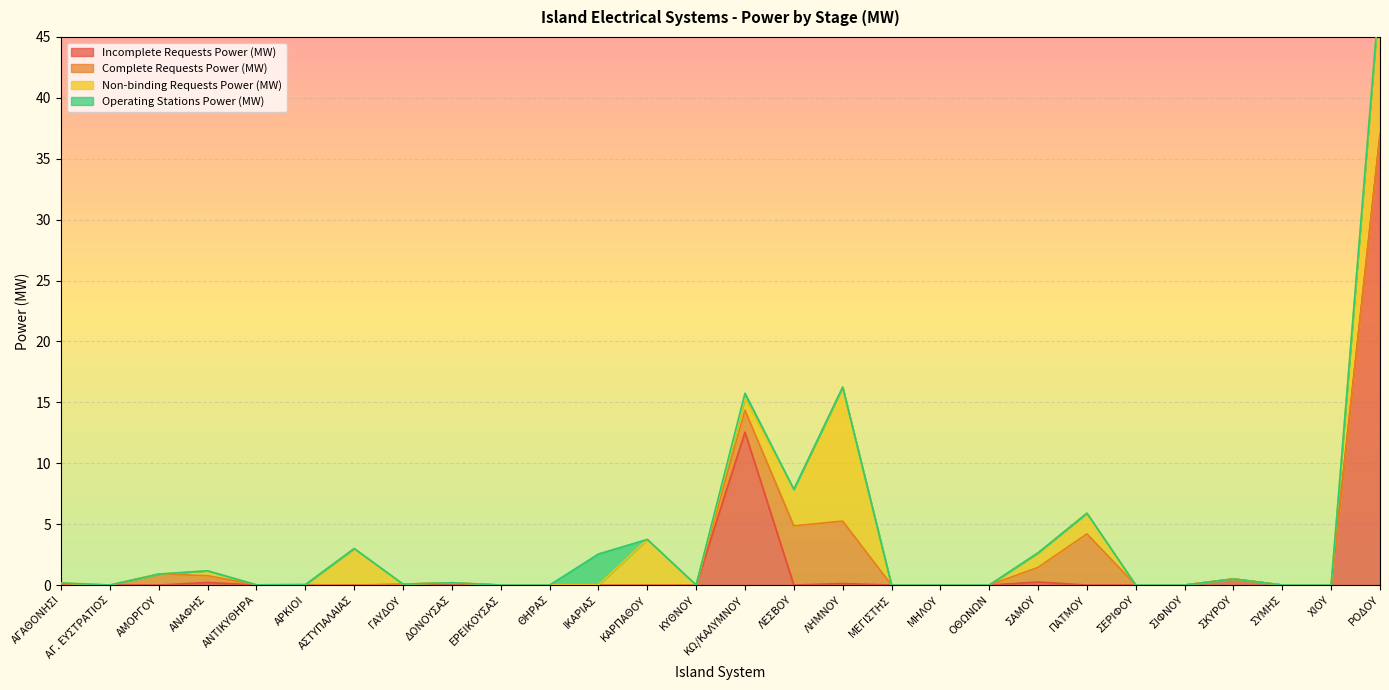

The value of Incomplete Requests Power (MW) at ΧΙΟΥ is -12.1. True or false?

False